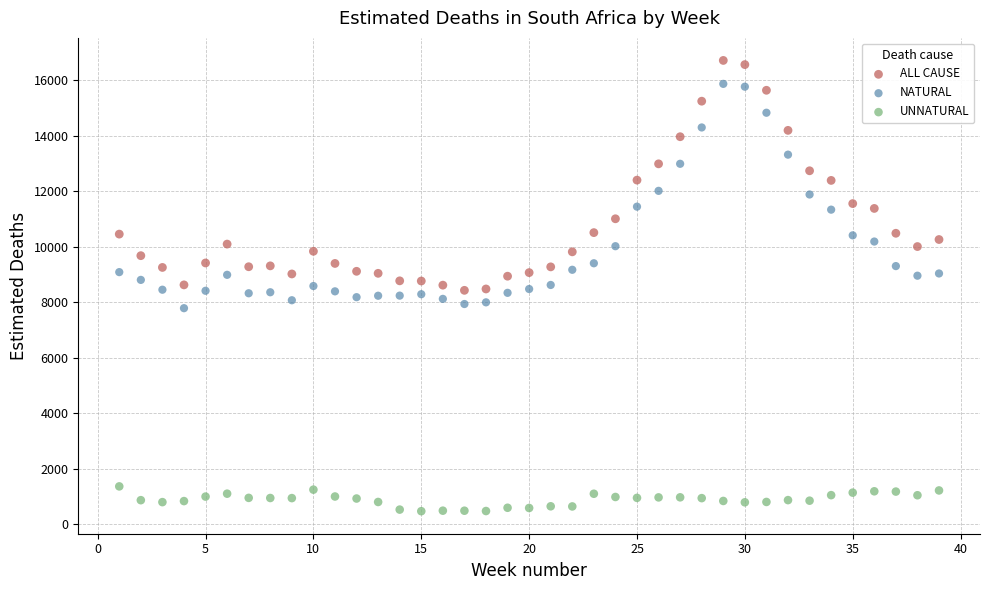

Which series has the widest spread of Y values?

ALL CAUSE